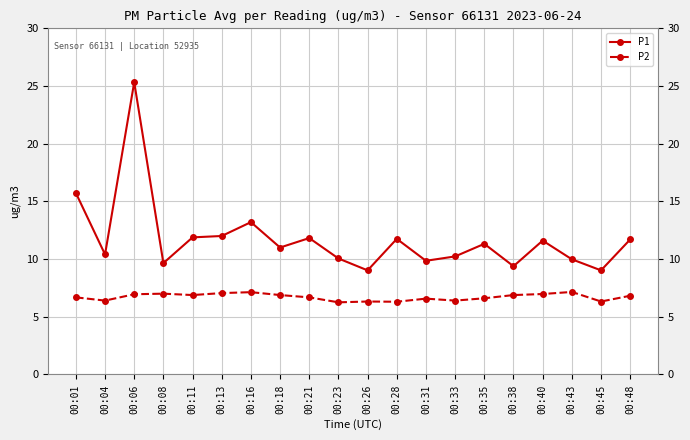

What is the total value across all series at 00:18?

17.9